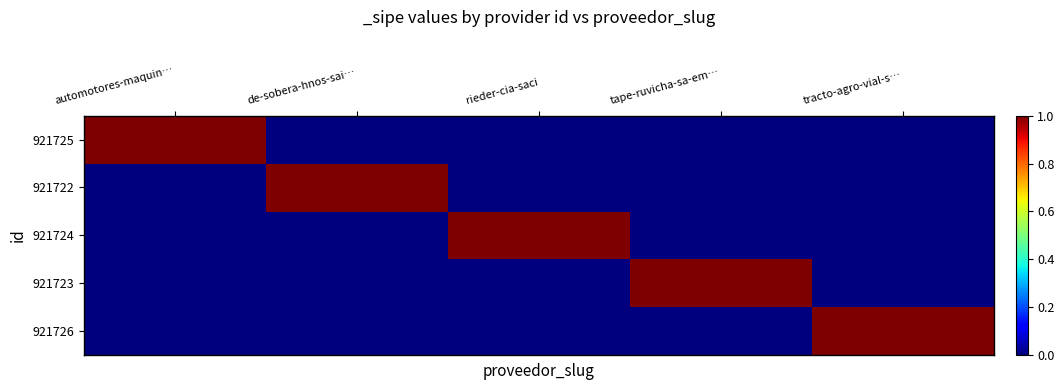

What is the total value across all series at rieder-cia-saci?

1